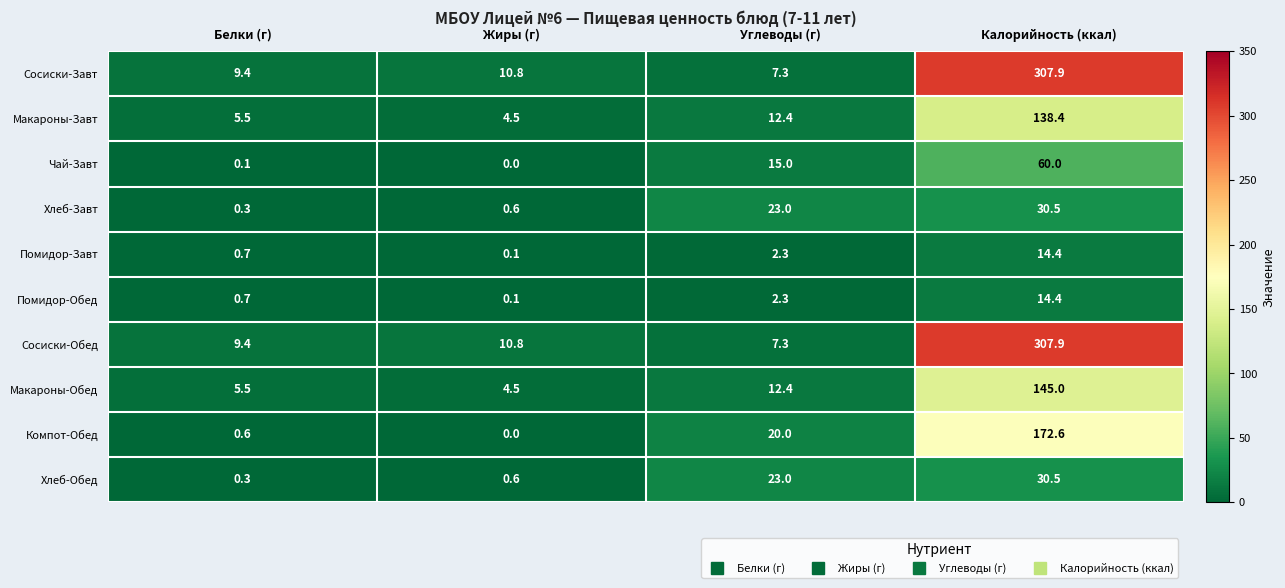

What is the total value across all series at Калорийность (ккал)?

1221.6